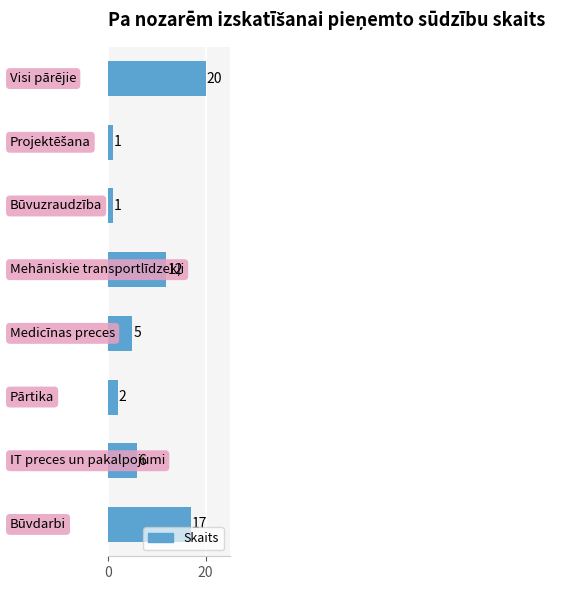

What is the greatest value displayed?

20